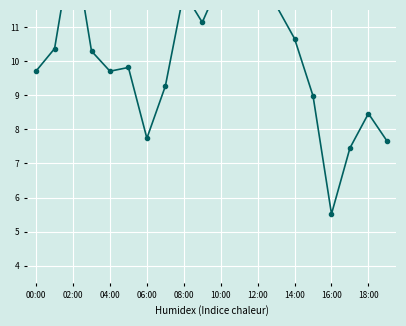

What is the minimum value shown in the chart?

5.5